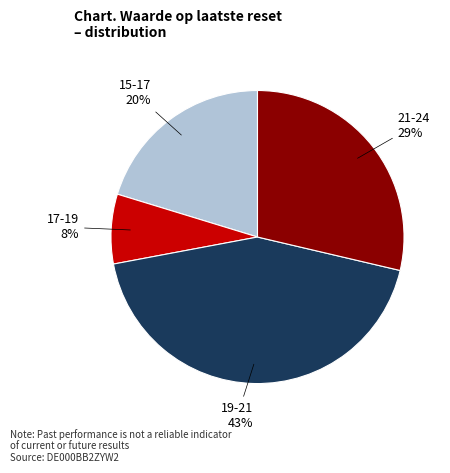

To the nearest percent, what portion does 15-17 represent?

20%